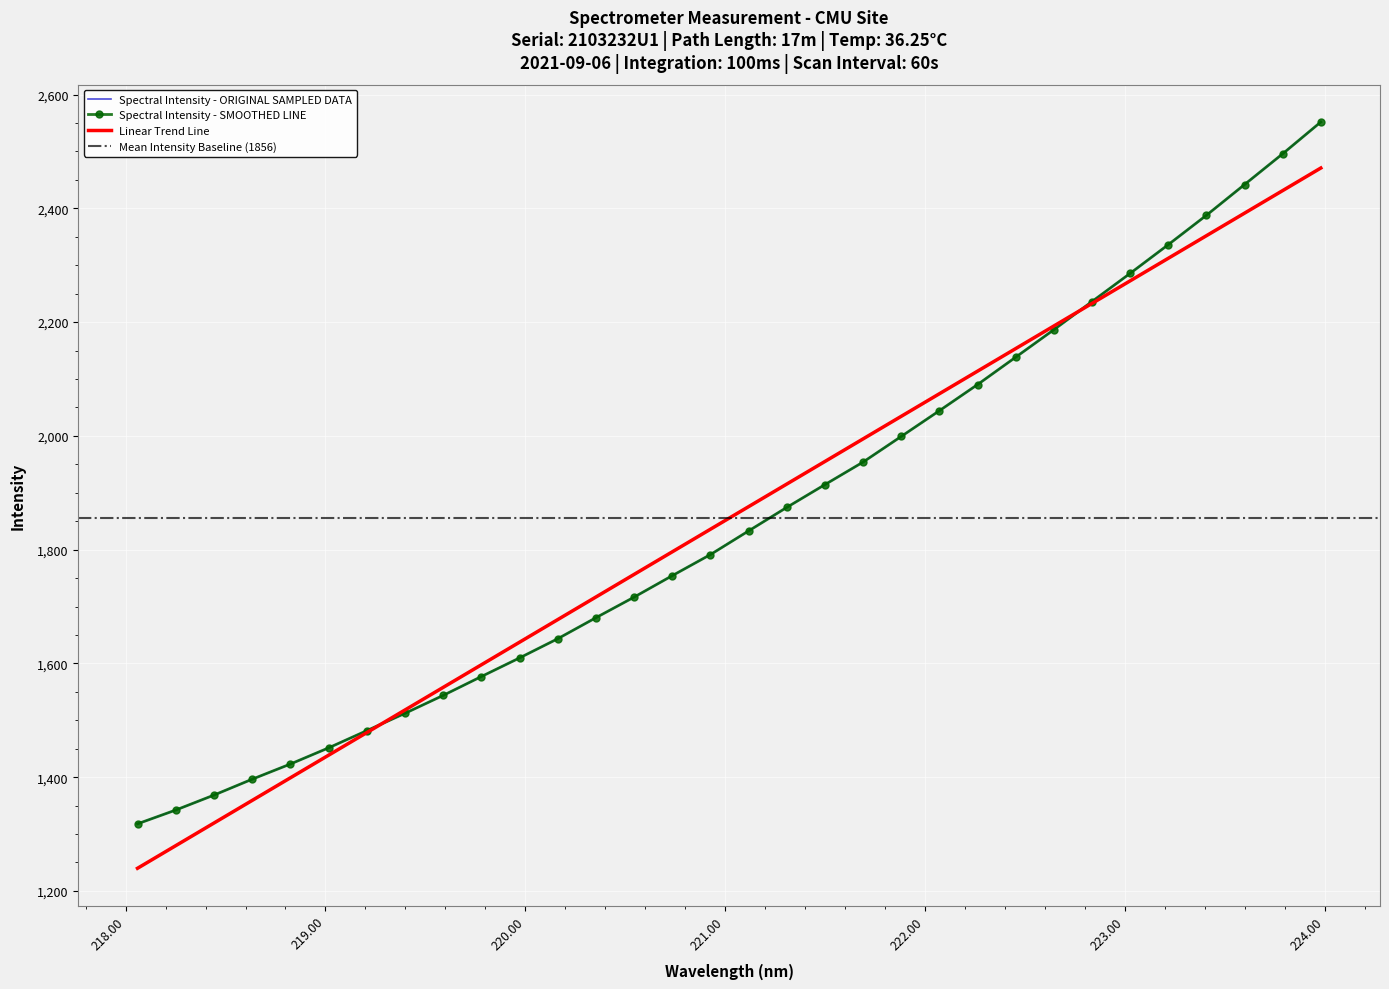

What is the average value?

1855.6